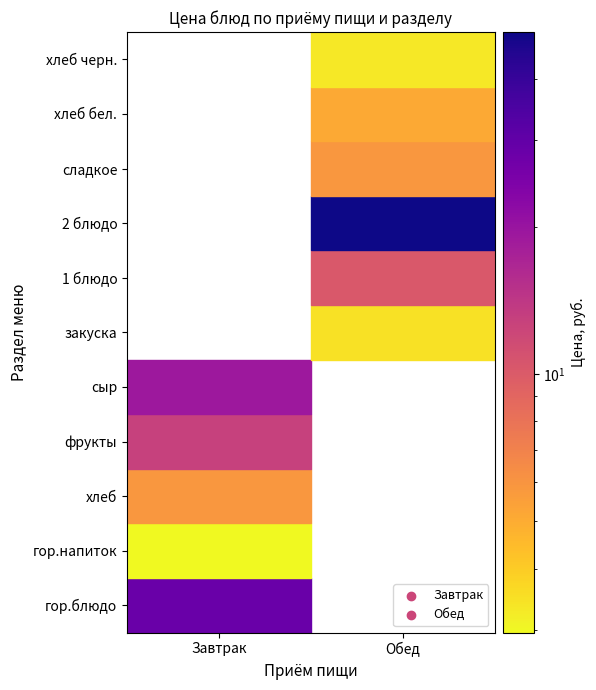

What is the average value of the Завтрак series?

6.3